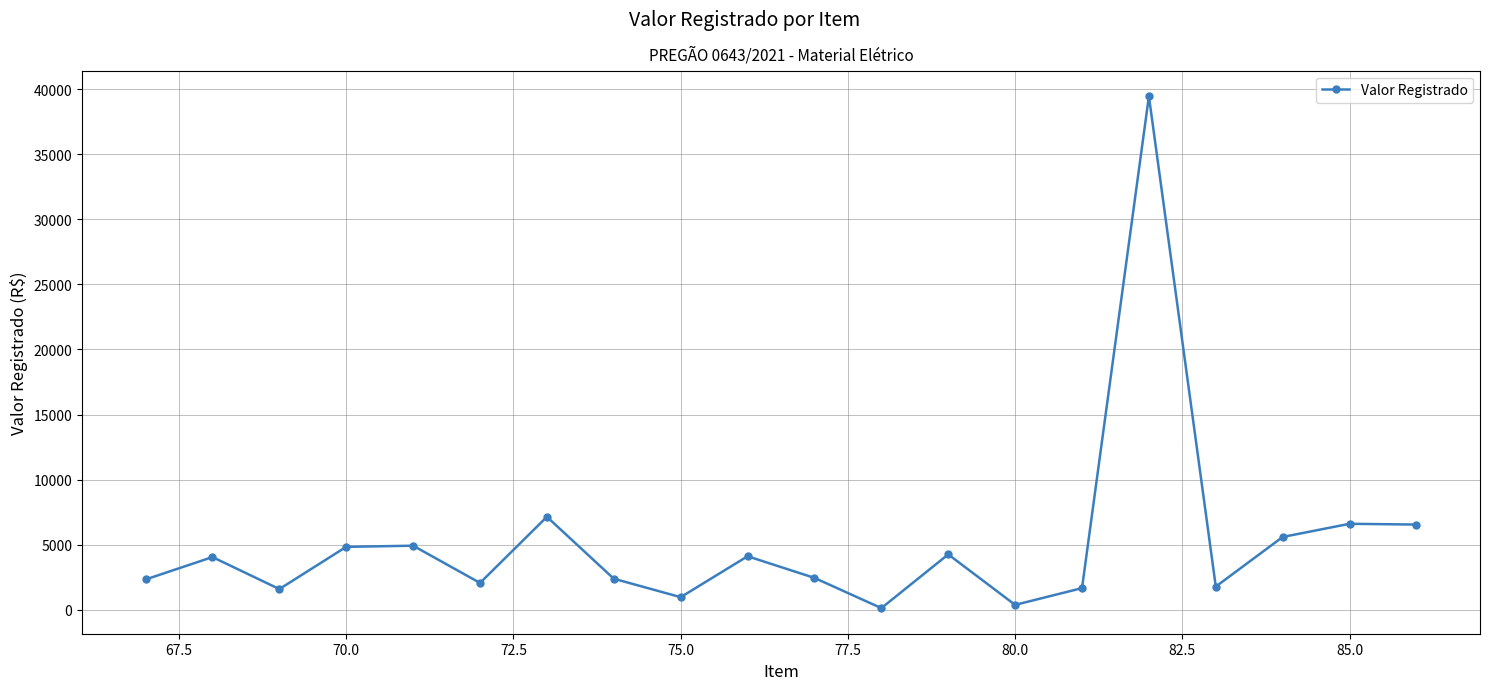

What is the difference between the second highest and second lowest values?

6762.1